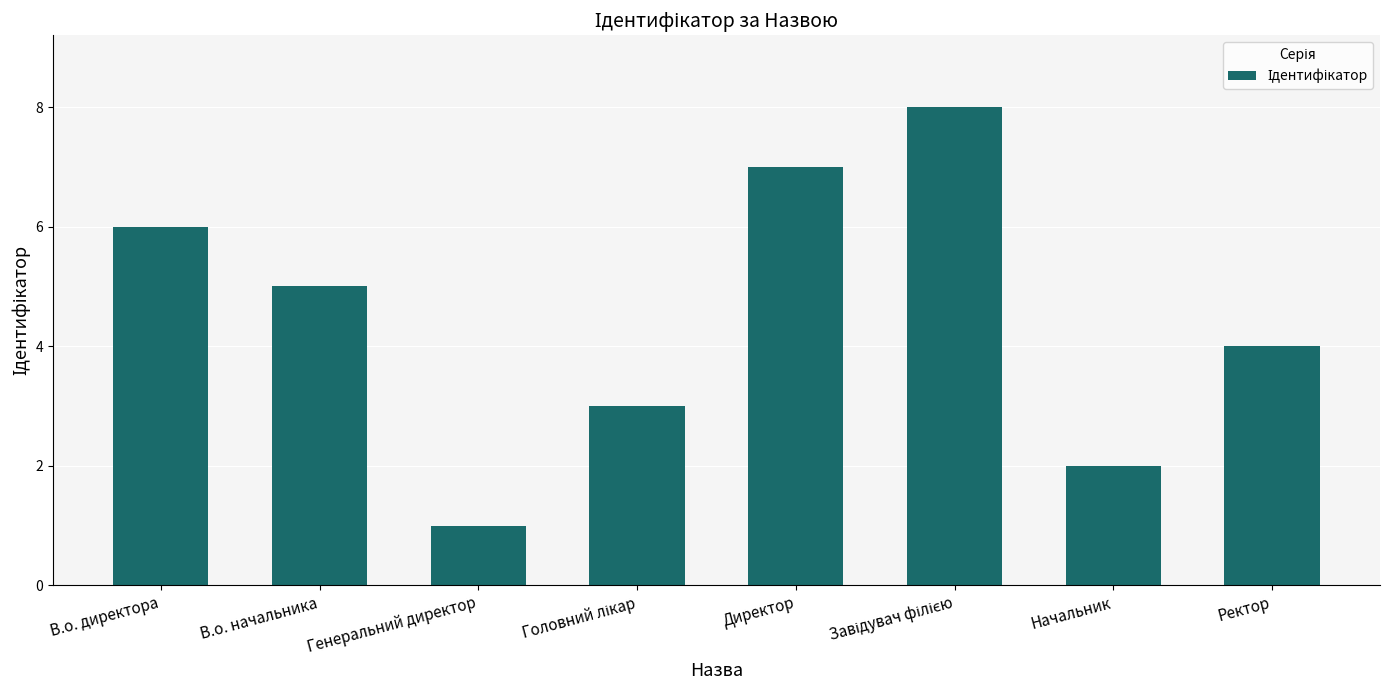

Reading right to left, transcribe all the data shown in this chart.

4	2	8	7	3	1	5	6